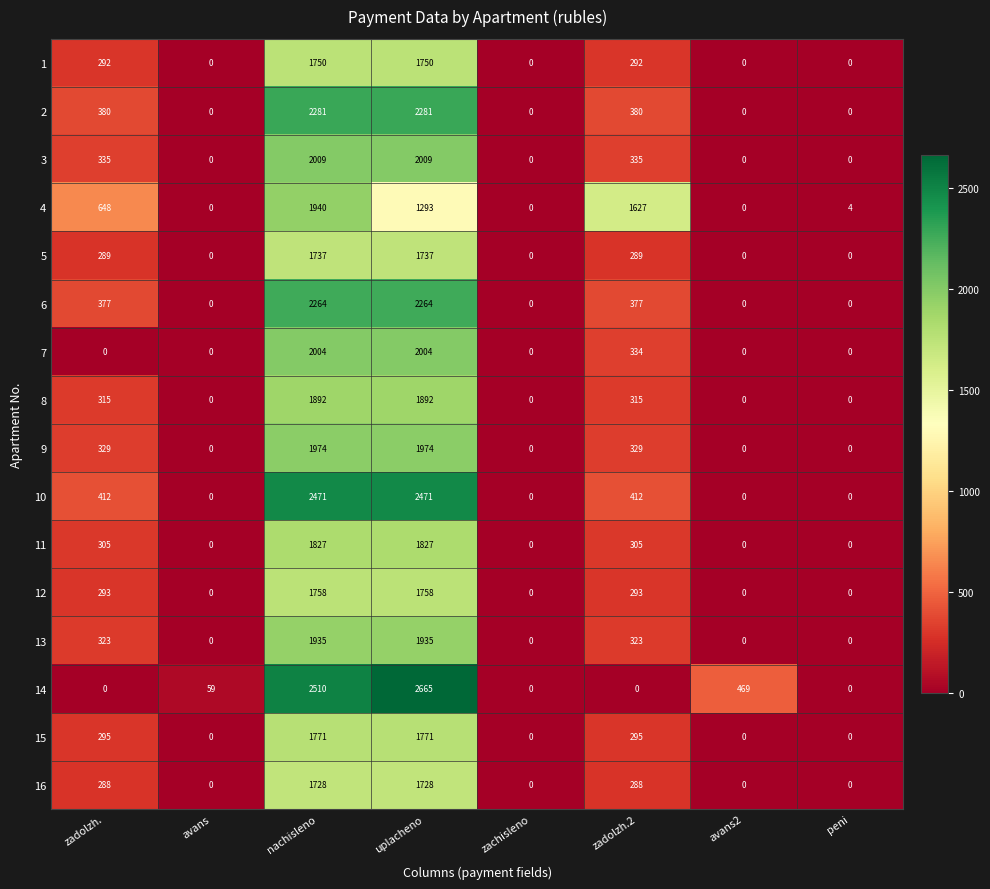

What is the average value of the 7 series?

543